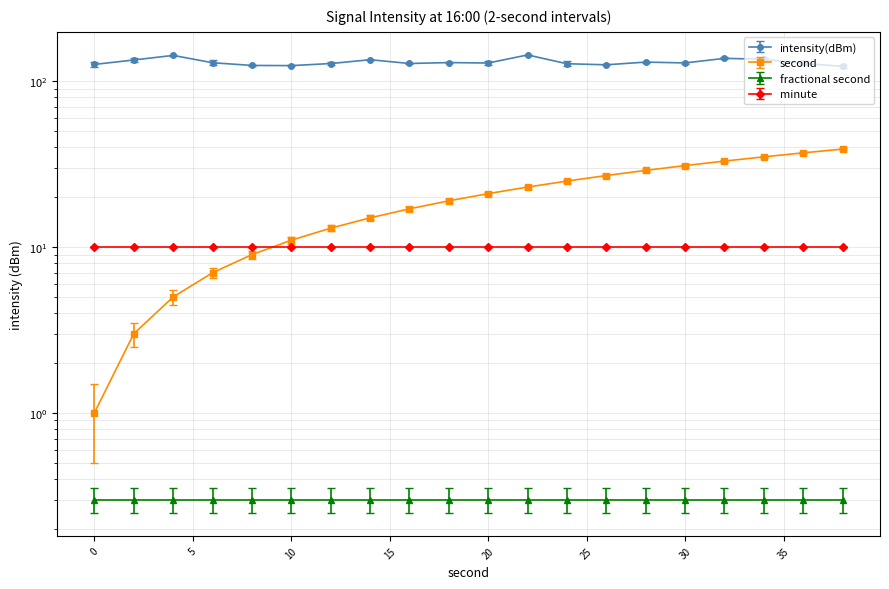

Where is second nearest to the value 20?

18